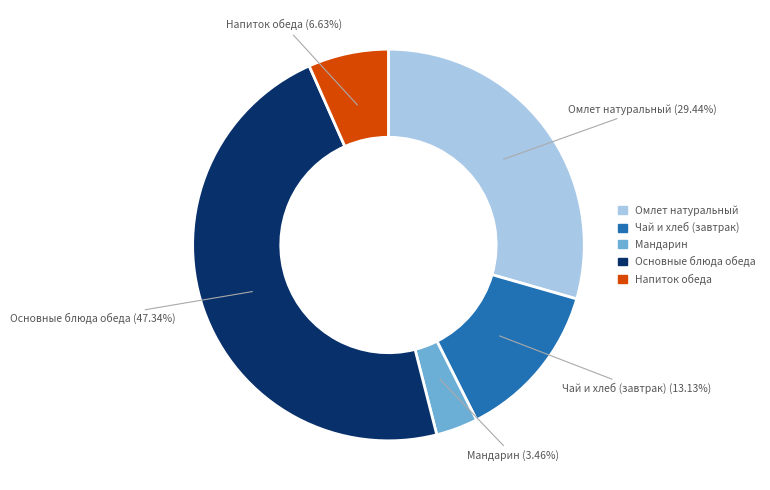

Is there a majority slice in this chart?

No